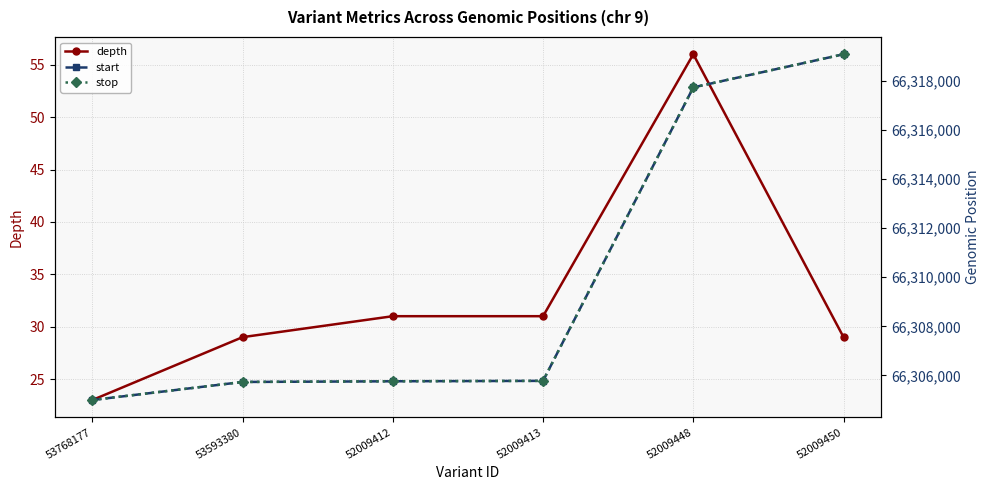

What is the total value across all series at 52009450?

132638186